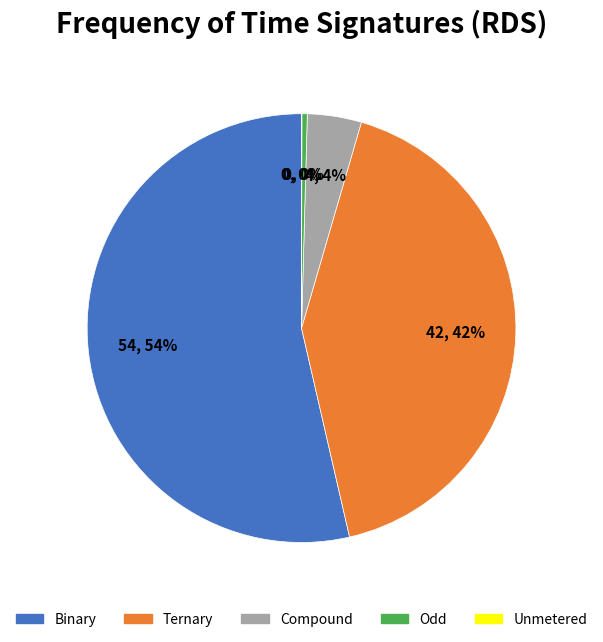

Which slice represents more than half of the pie?

Binary